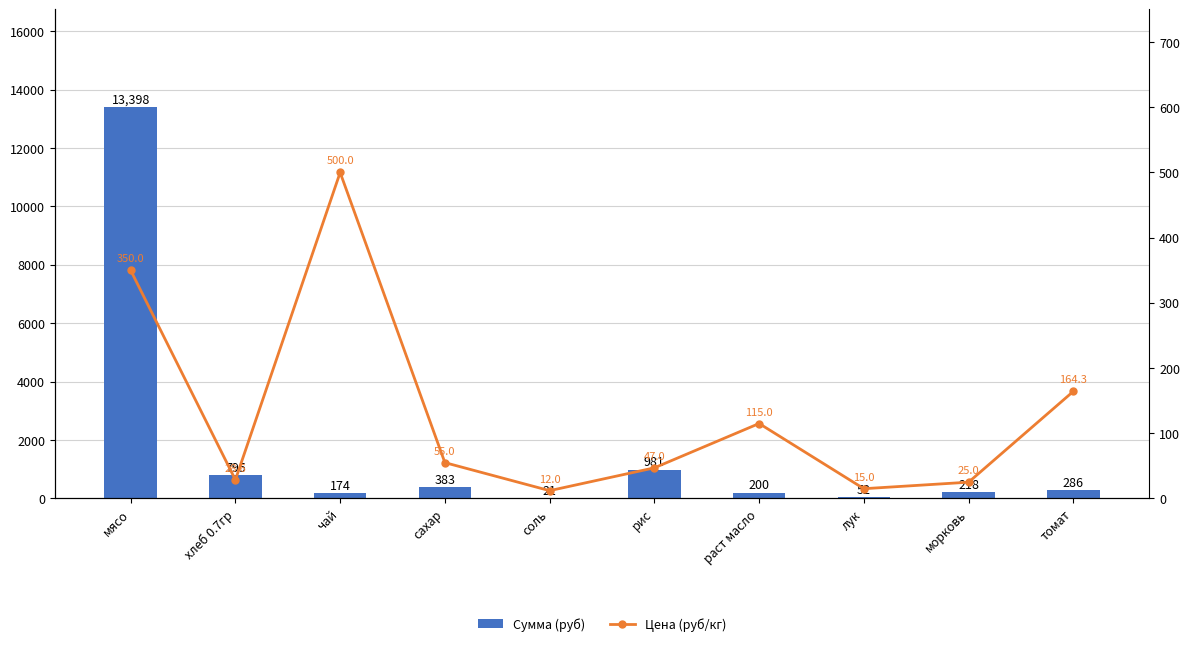

What are all the series names shown in the legend?

Сумма (руб), Цена (руб/кг)